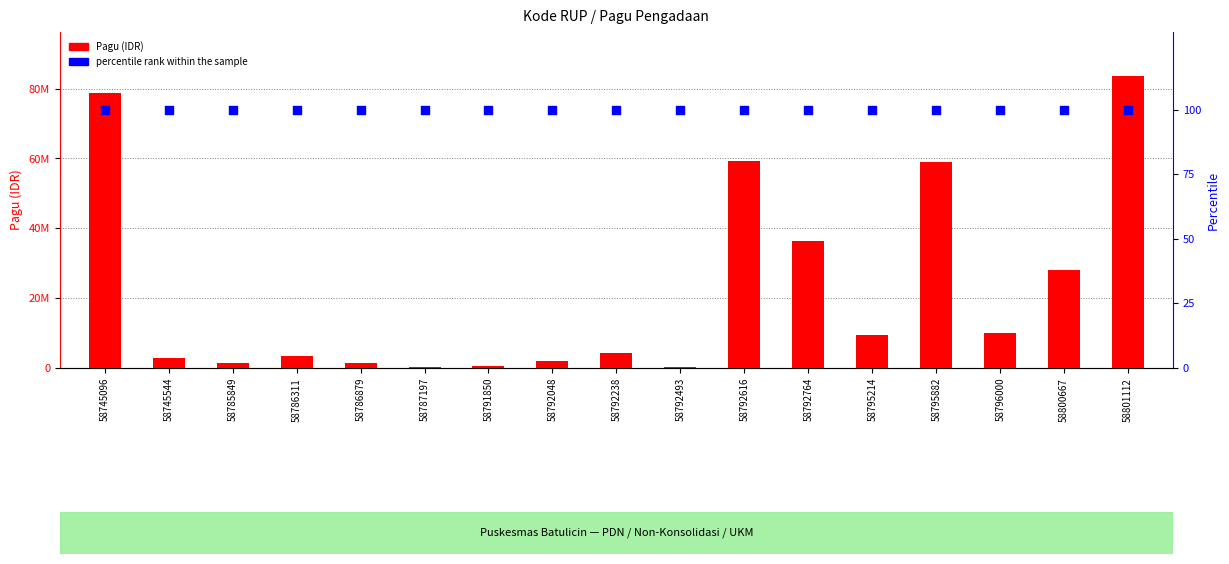

At which category is the sum across all series the highest?

58801112